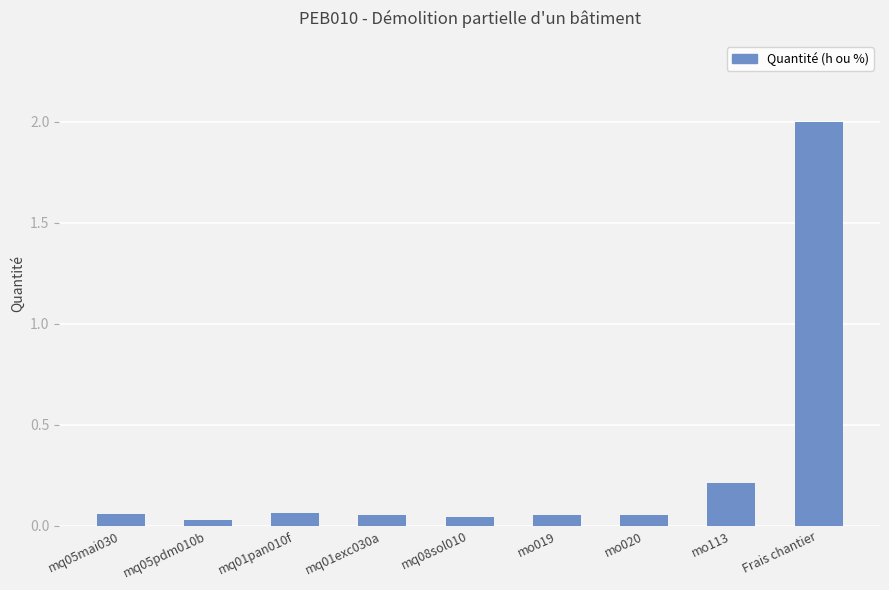

What is the label of the 8th bar from the right?

mq05pdm010b